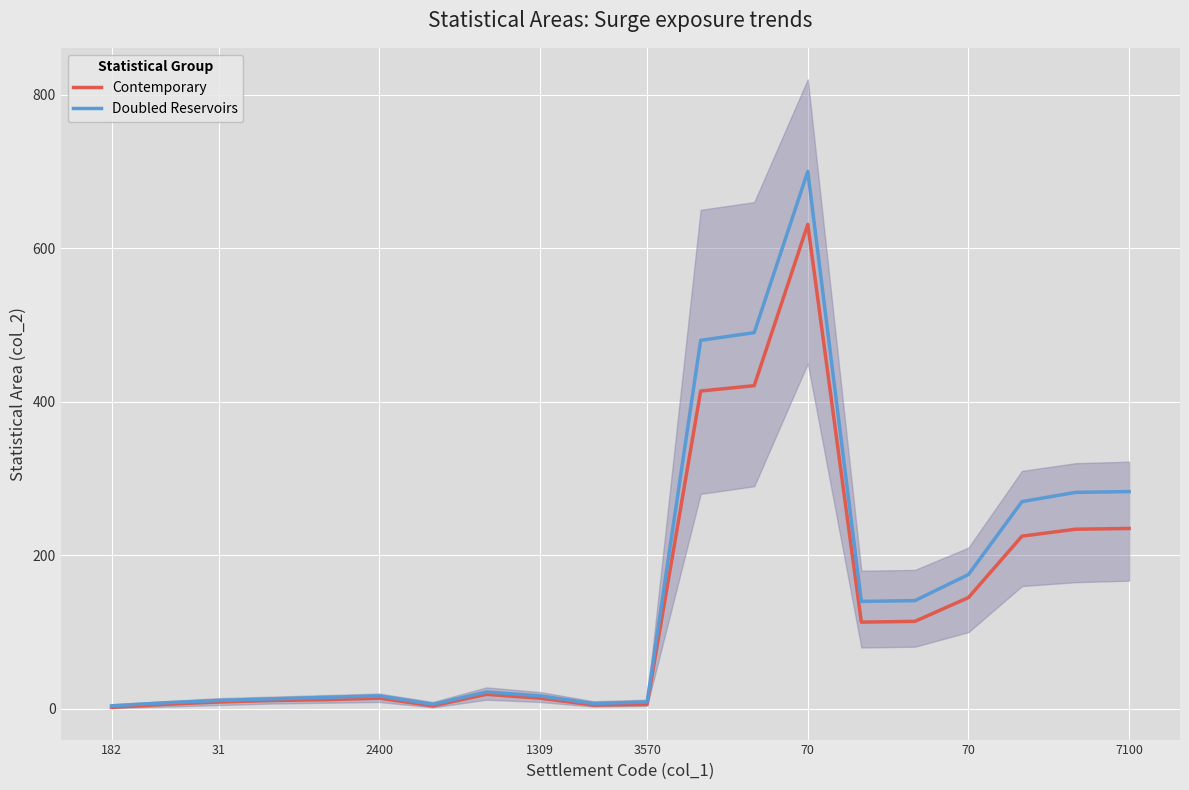

Reading left to right, list all the values displayed in this chart.

Contemporary: 2	6	9	11	12	14	4	19	14	5	6	414	421	631	113	114	145	225	234	235
Doubled Reservoirs: 4	8	11	13	15	17	6	22	17	7	9	480	490	700	140	141	175	270	282	283